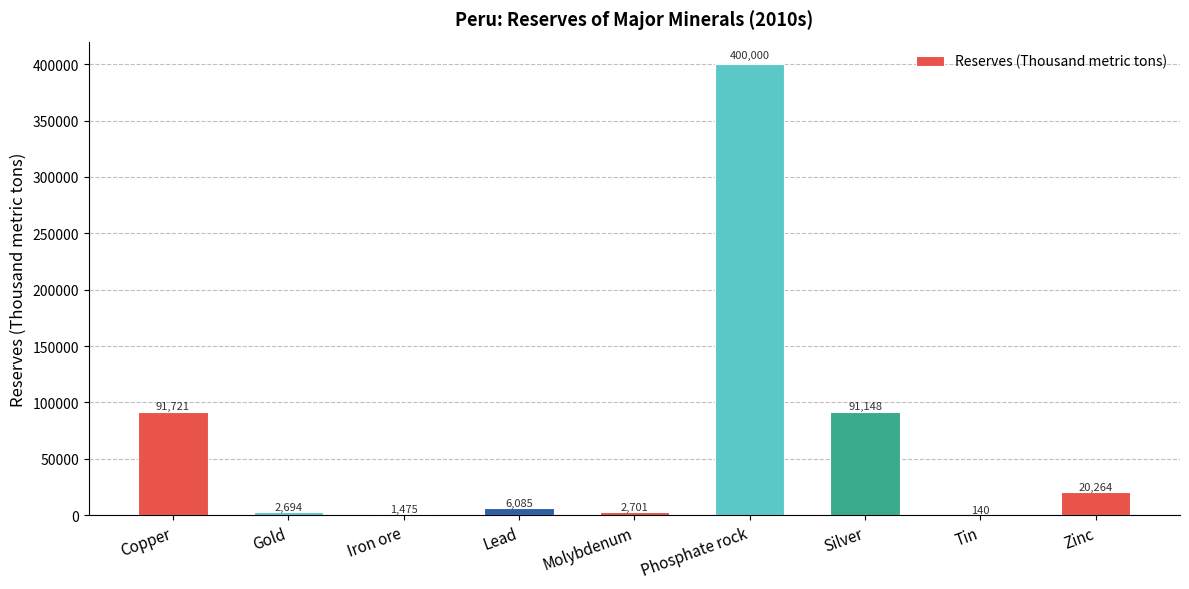

The value at Zinc is 20264. True or false?

True